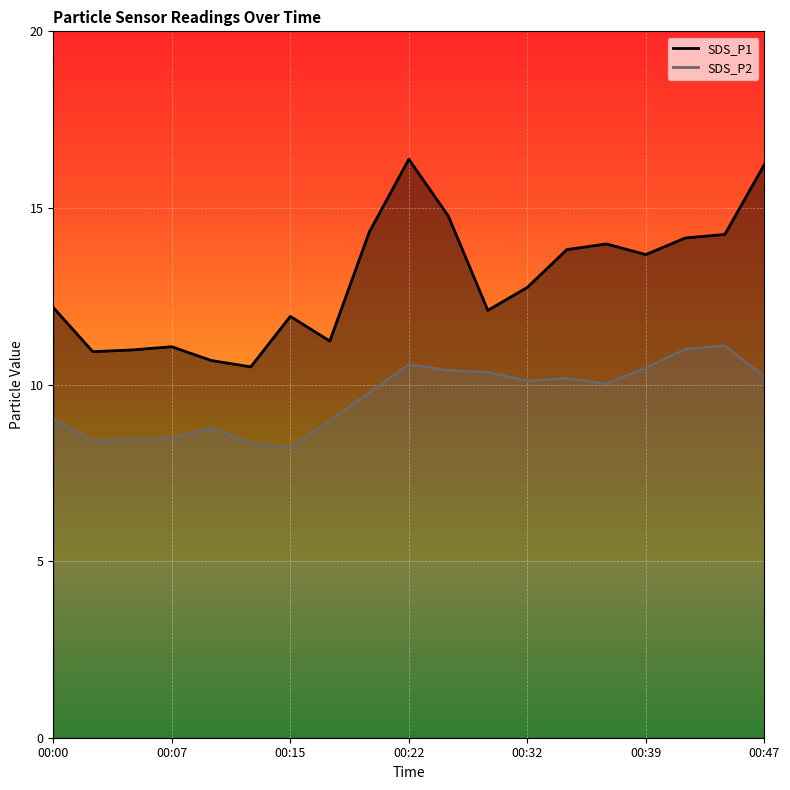

Rank the series at 00:15 from lowest to highest value.

SDS_P2, SDS_P1